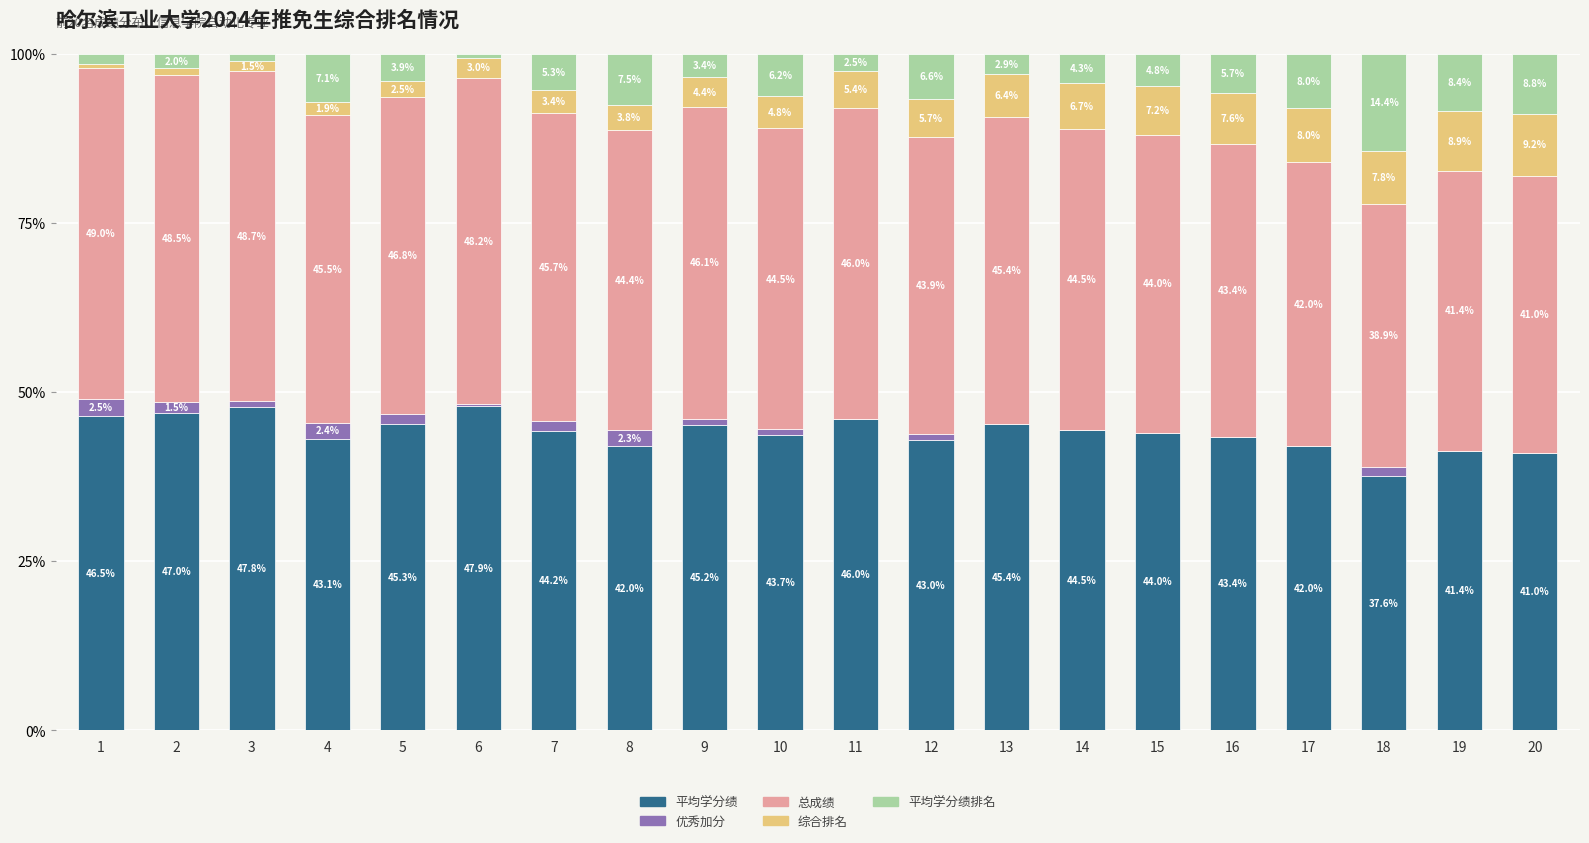

What are all the series names shown in the legend?

平均学分绩, 优秀加分, 总成绩, 综合排名, 平均学分绩排名